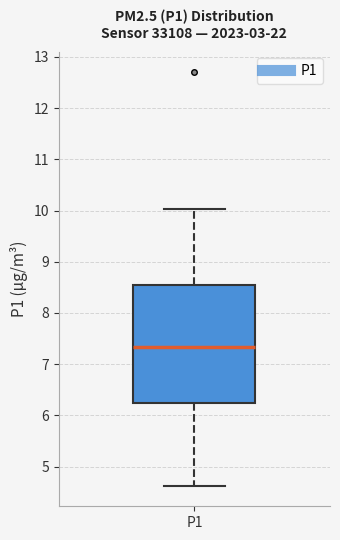

Where does the lower whisker of the box for P1 end on the y-axis? The values are not printed on the chart, so give them approximately, as read against the axis.

4.6